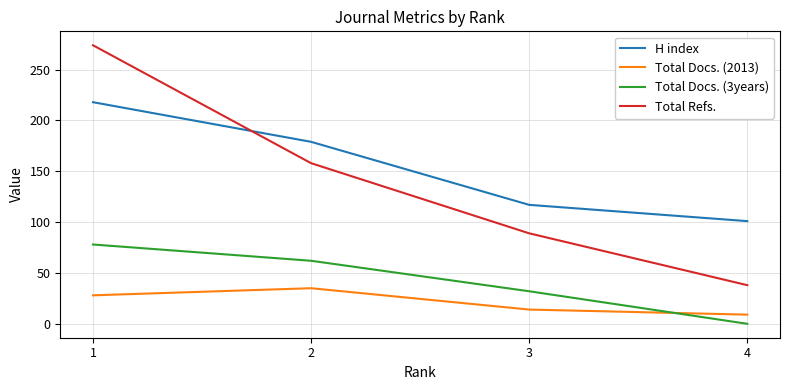

List the labels in order of H index value, smallest first.

4, 3, 2, 1